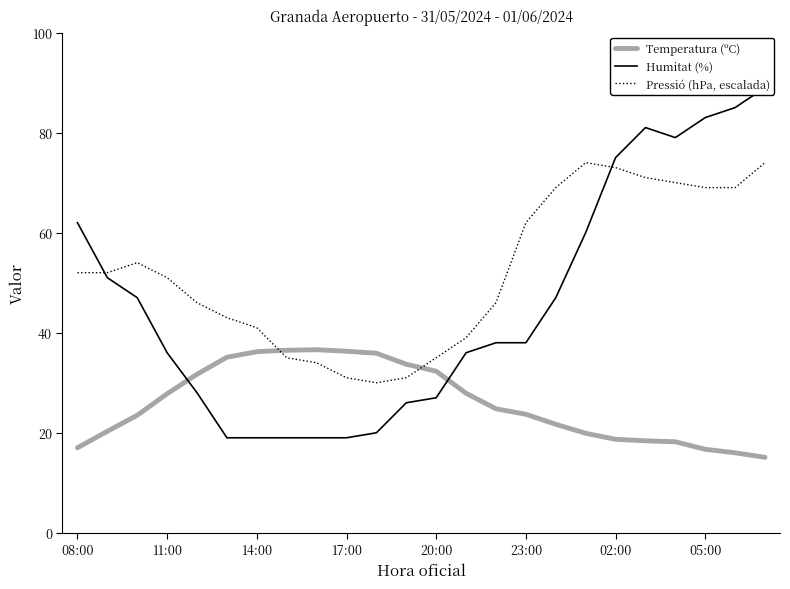

Is it true that Humitat (%) equals 89.0 at 23?

True